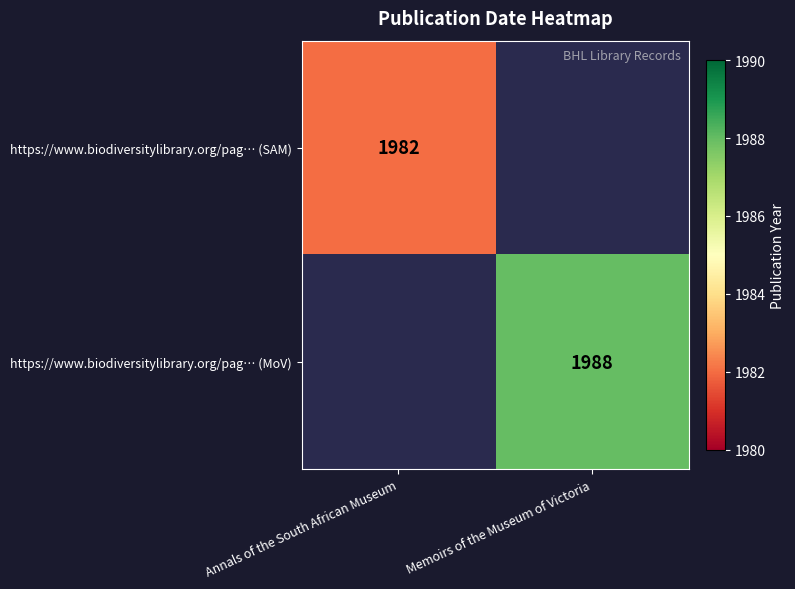

True or false: https://www.biodiversitylibrary.org/pag… (SAM) has a value of 1982 at Annals of the South African Museum.

True